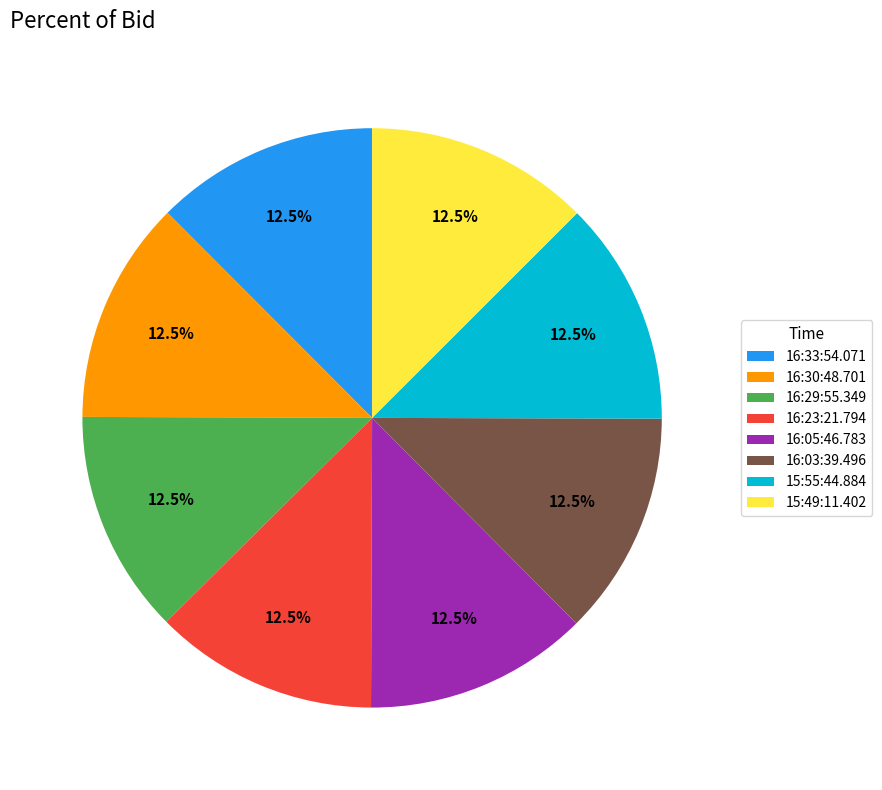

How many slices are in this pie chart?

8